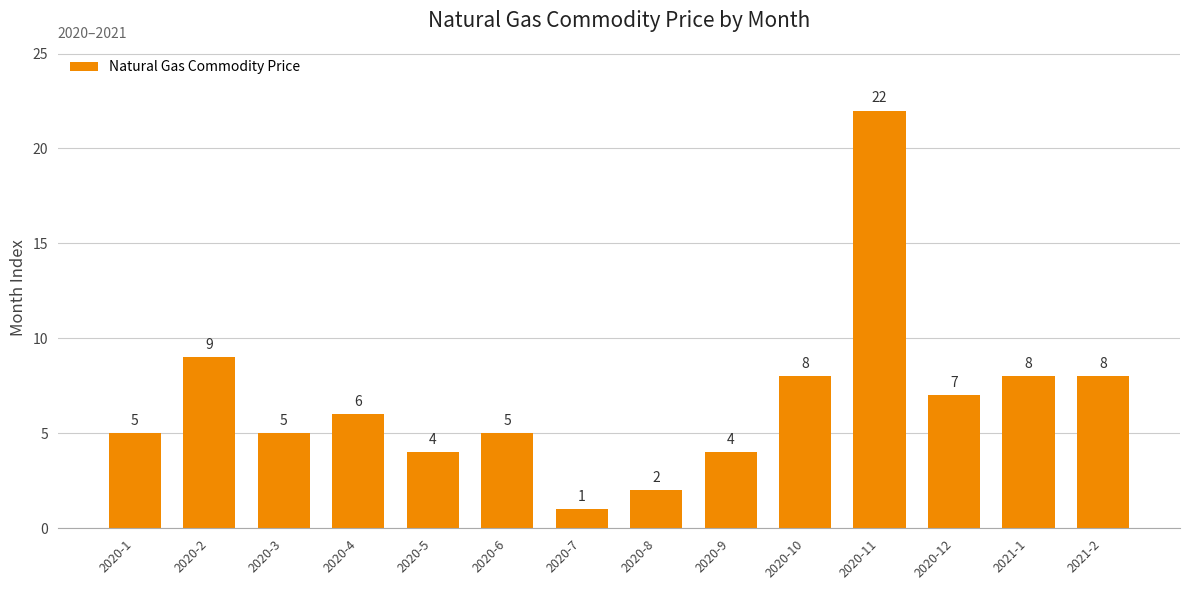

True or false: the data shows 8 at 2021-1.

True